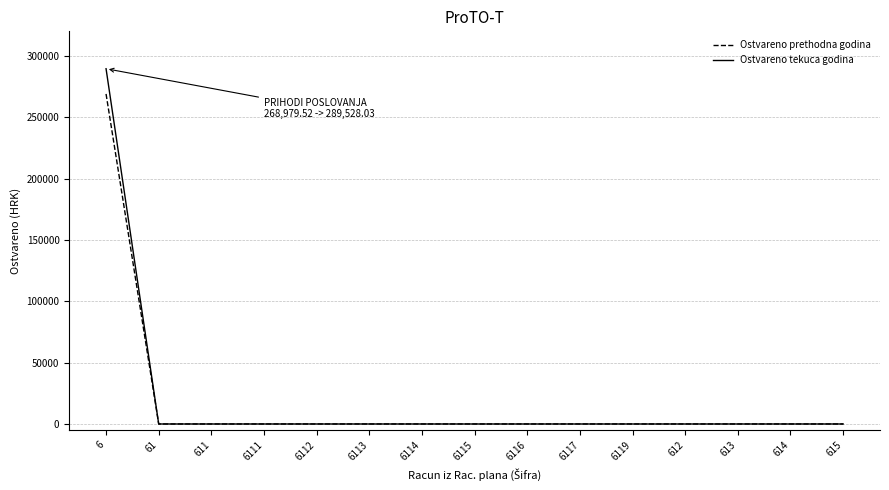

How many lines are shown in the chart?

2